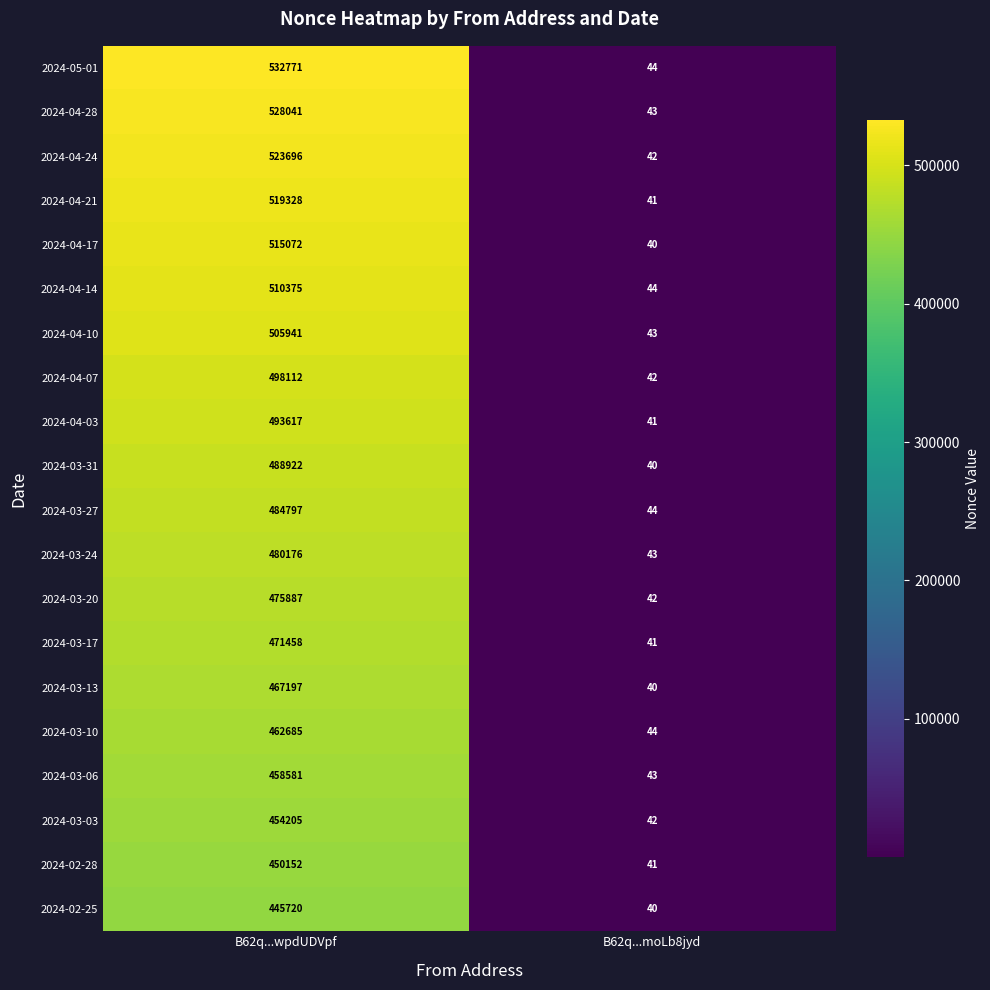

At which category is the sum across all series the highest?

B62q...wpdUDVpf